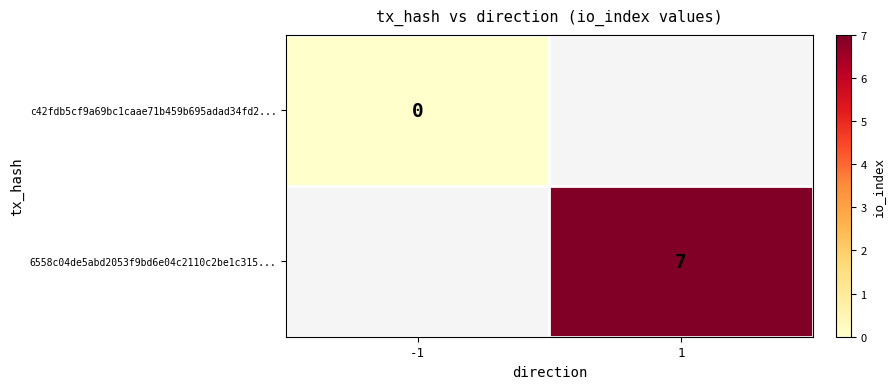

Rank the series at -1 from highest to lowest value.

c42fdb5cf9a69bc1caae71b459b695adad34fd2..., 6558c04de5abd2053f9bd6e04c2110c2be1c315...